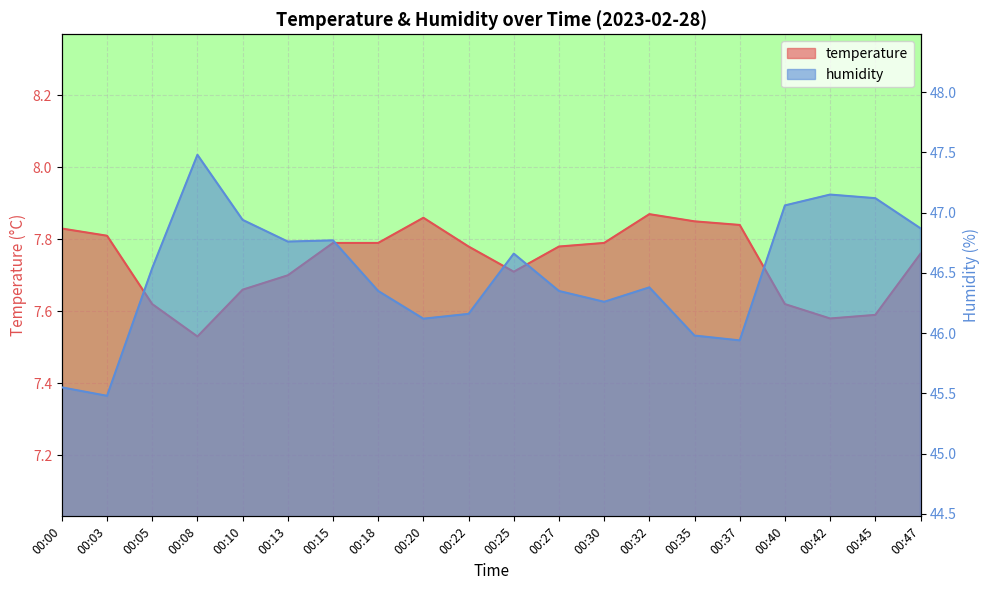

Reading left to right, list all the values displayed in this chart.

temperature: 7.8	7.8	7.6	7.5	7.7	7.7	7.8	7.8	7.9	7.8	7.7	7.8	7.8	7.9	7.8	7.8	7.6	7.6	7.6	7.8
humidity: 45.5	45.5	46.5	47.5	46.9	46.8	46.8	46.4	46.1	46.2	46.7	46.4	46.3	46.4	46.0	45.9	47.1	47.1	47.1	46.9